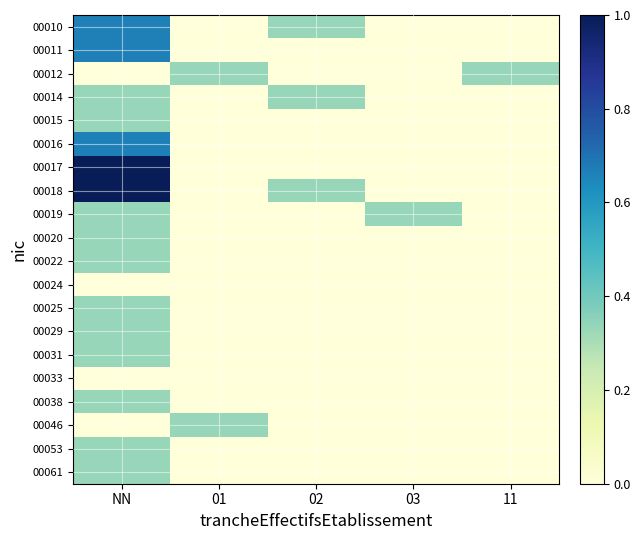

Where is 00017 nearest to the value 0?

01